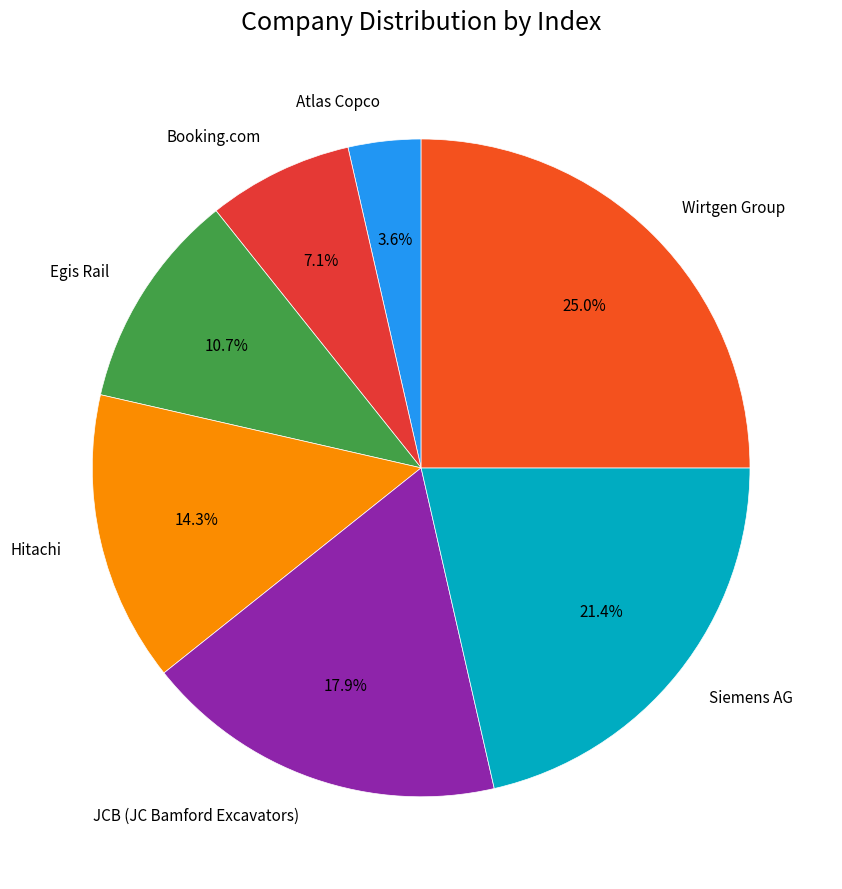

Which category has the smallest portion of the pie?

Atlas Copco